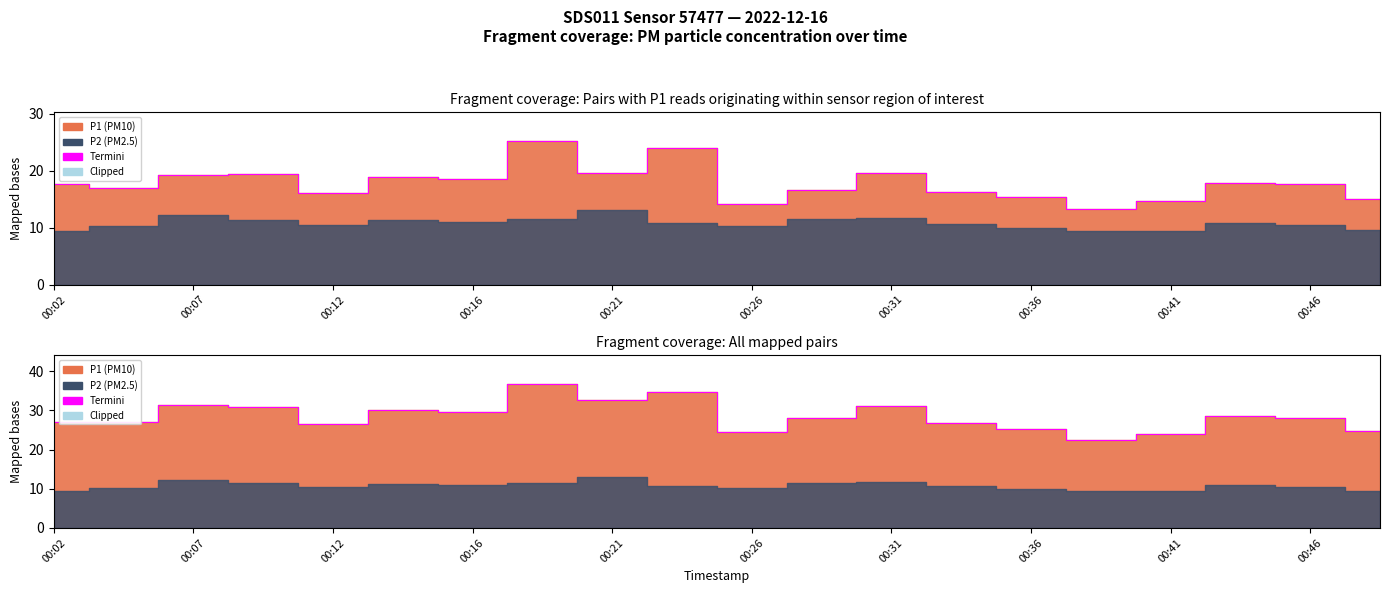

What is the ratio of the value at 11 to the value at 15?

1.2